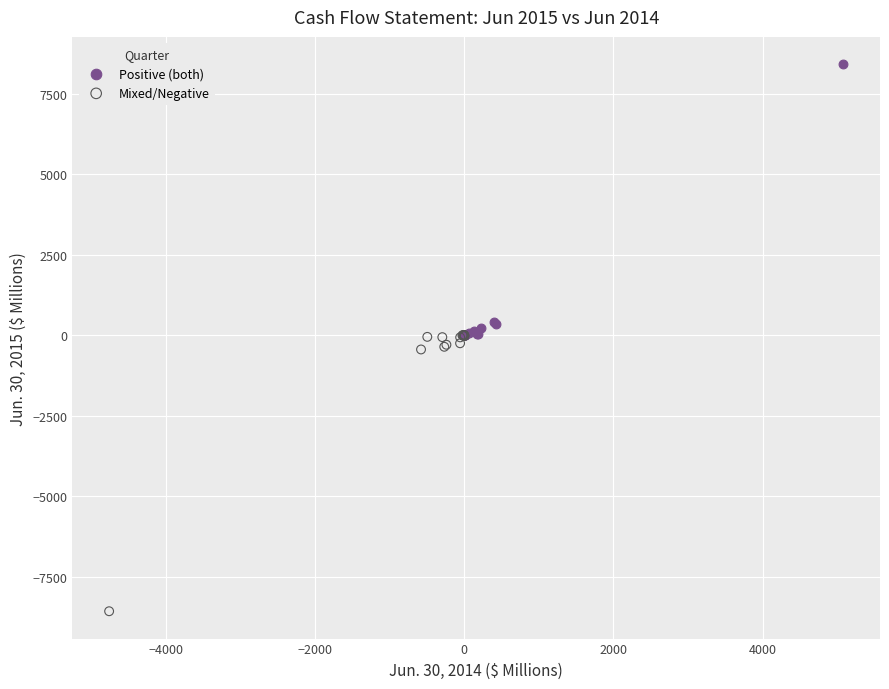

Which series contains the lowest Y value?

Mixed/Negative